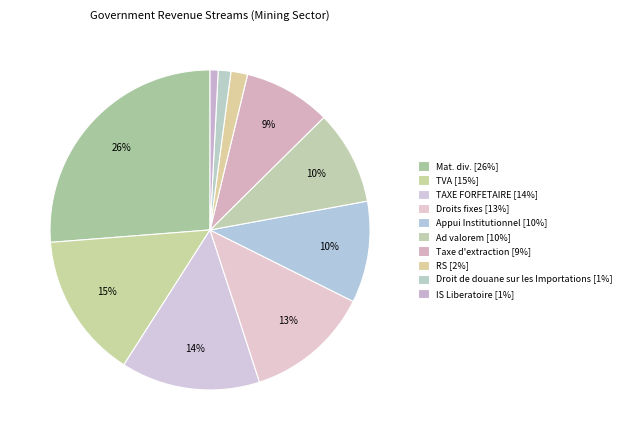

Is it true that Appui Institutionnel is 17% of the pie?

False